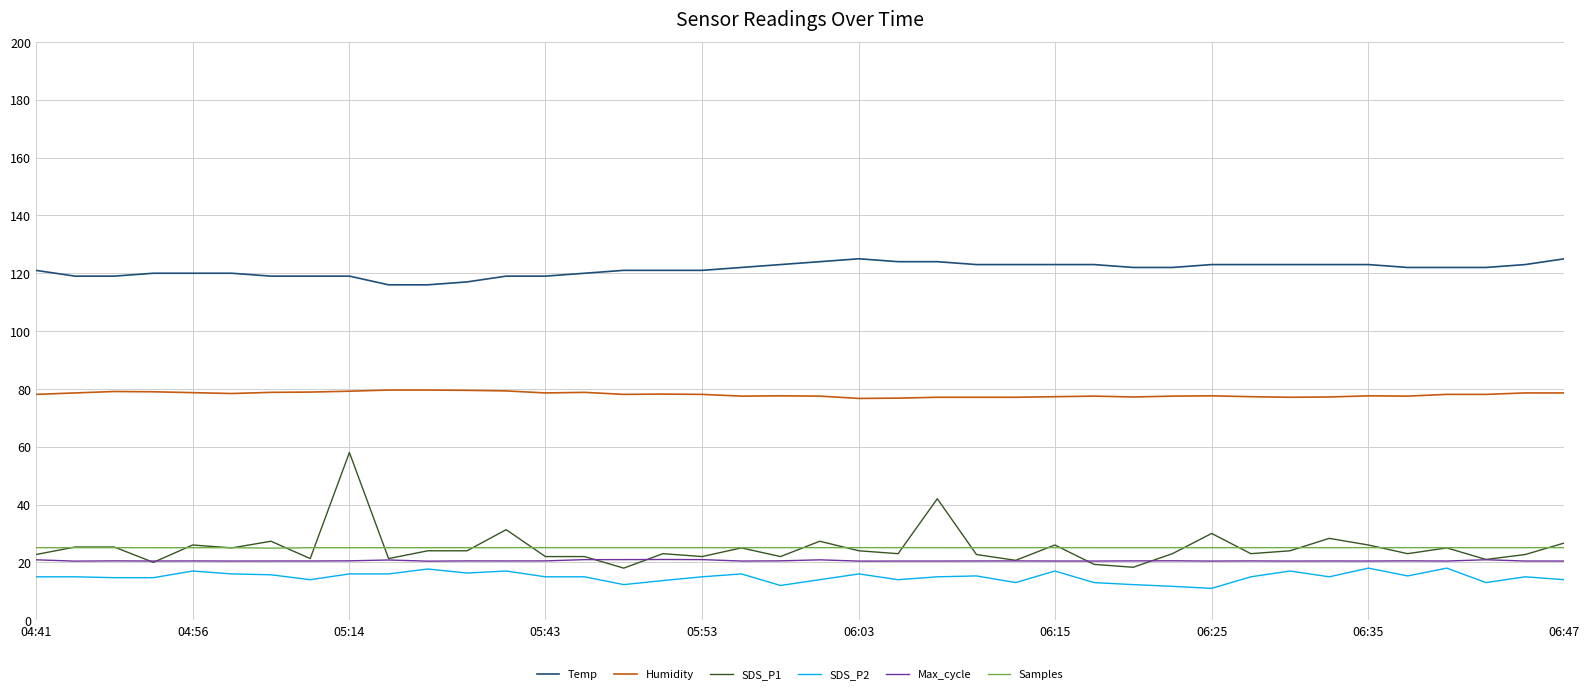

What is the smallest value displayed?

11.0